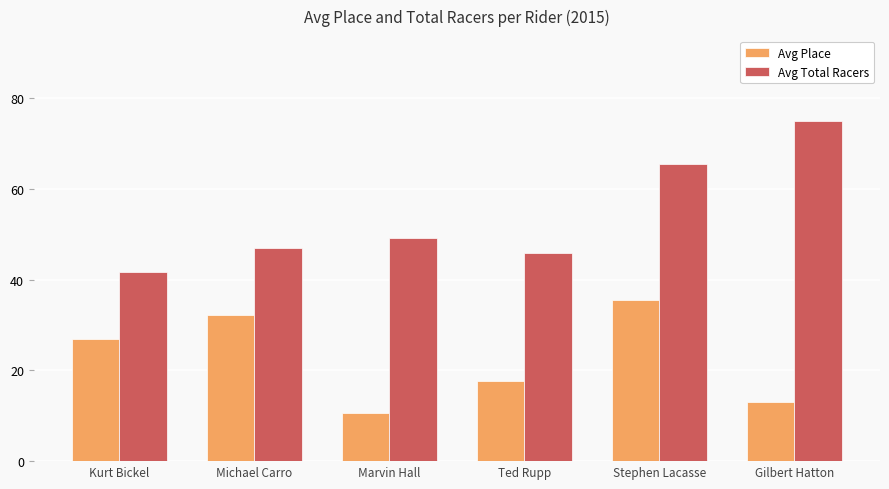

Is the value of Avg Total Racers at Ted Rupp greater than the value of Avg Place at Michael Carro?

Yes